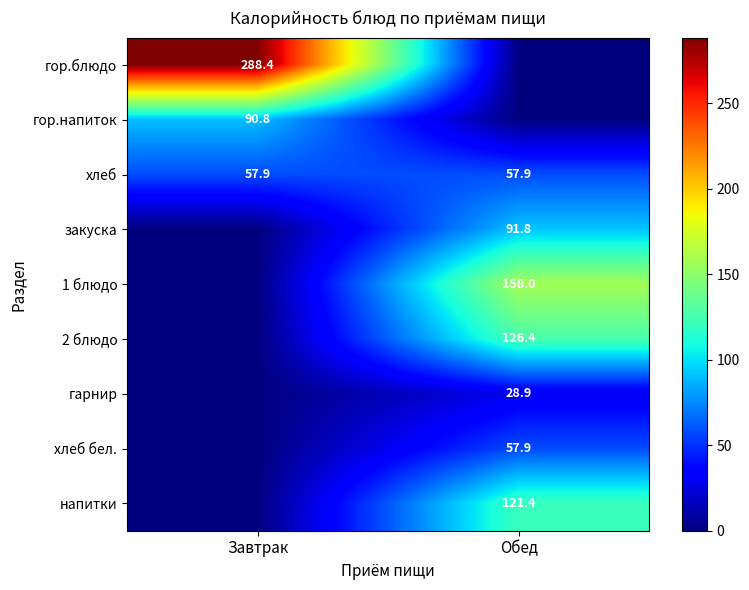

What is the difference between the highest and lowest values at Обед?

158.0